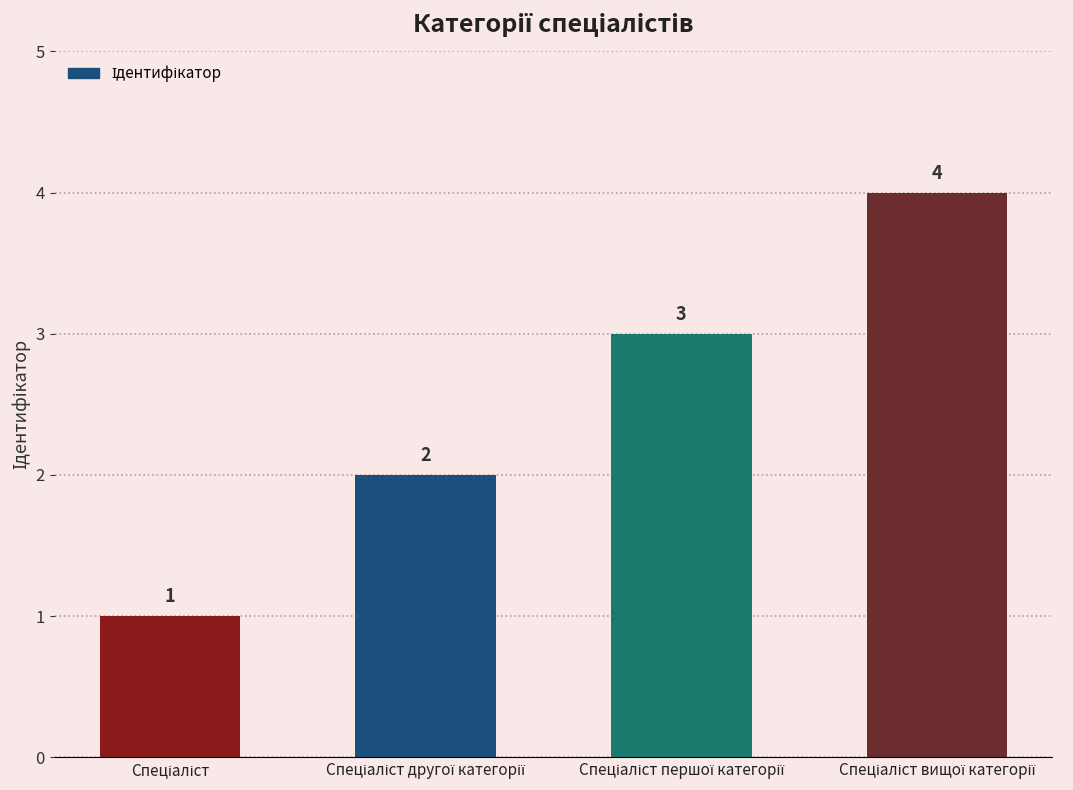

How many bars are there in total?

4